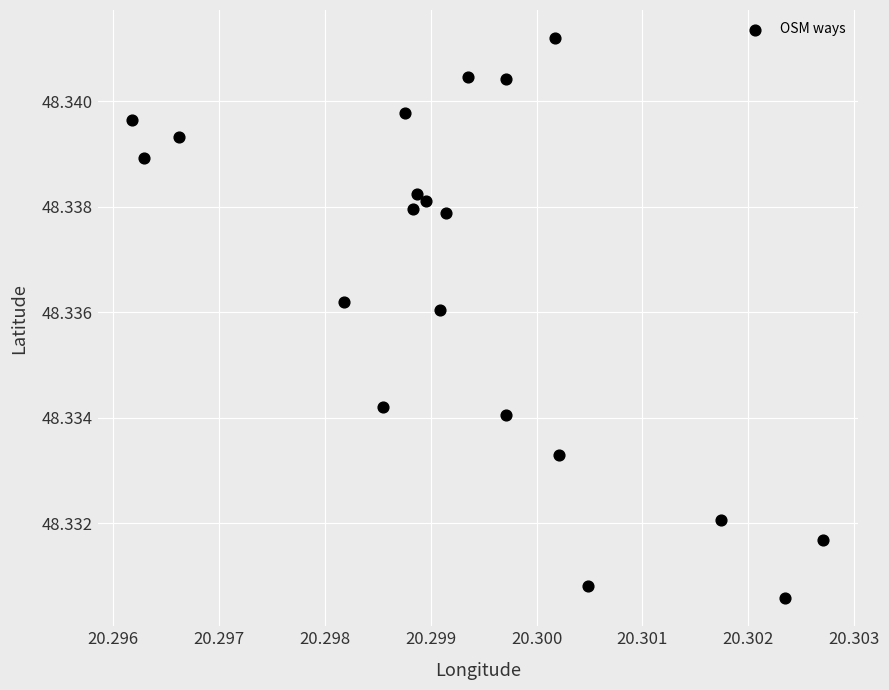

Count the number of points in this scatter plot.

20